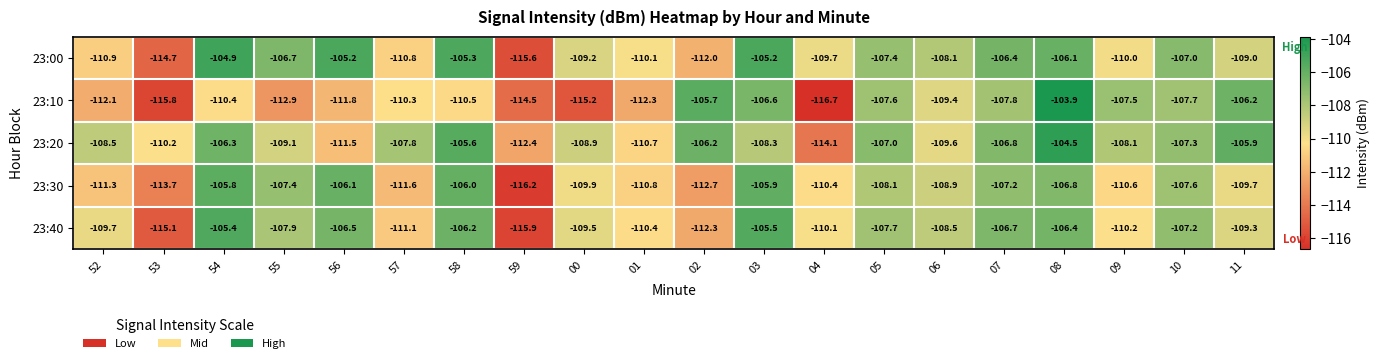

Which category has the lowest value across all series?

04